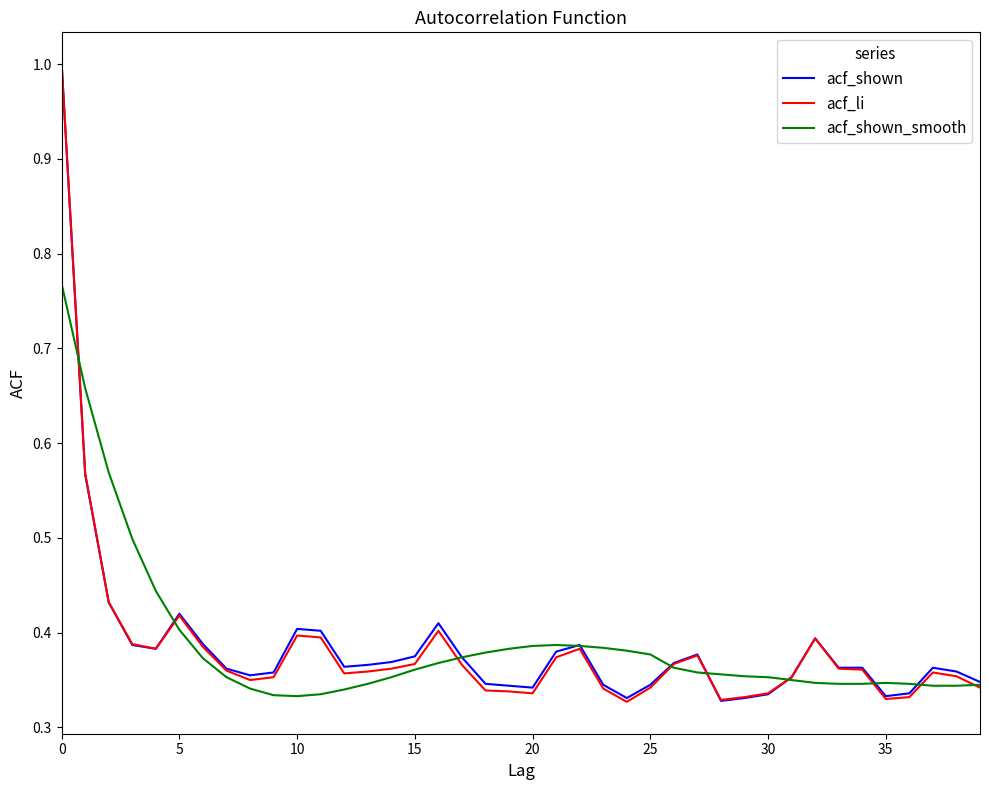

What is the greatest value displayed?

1.0